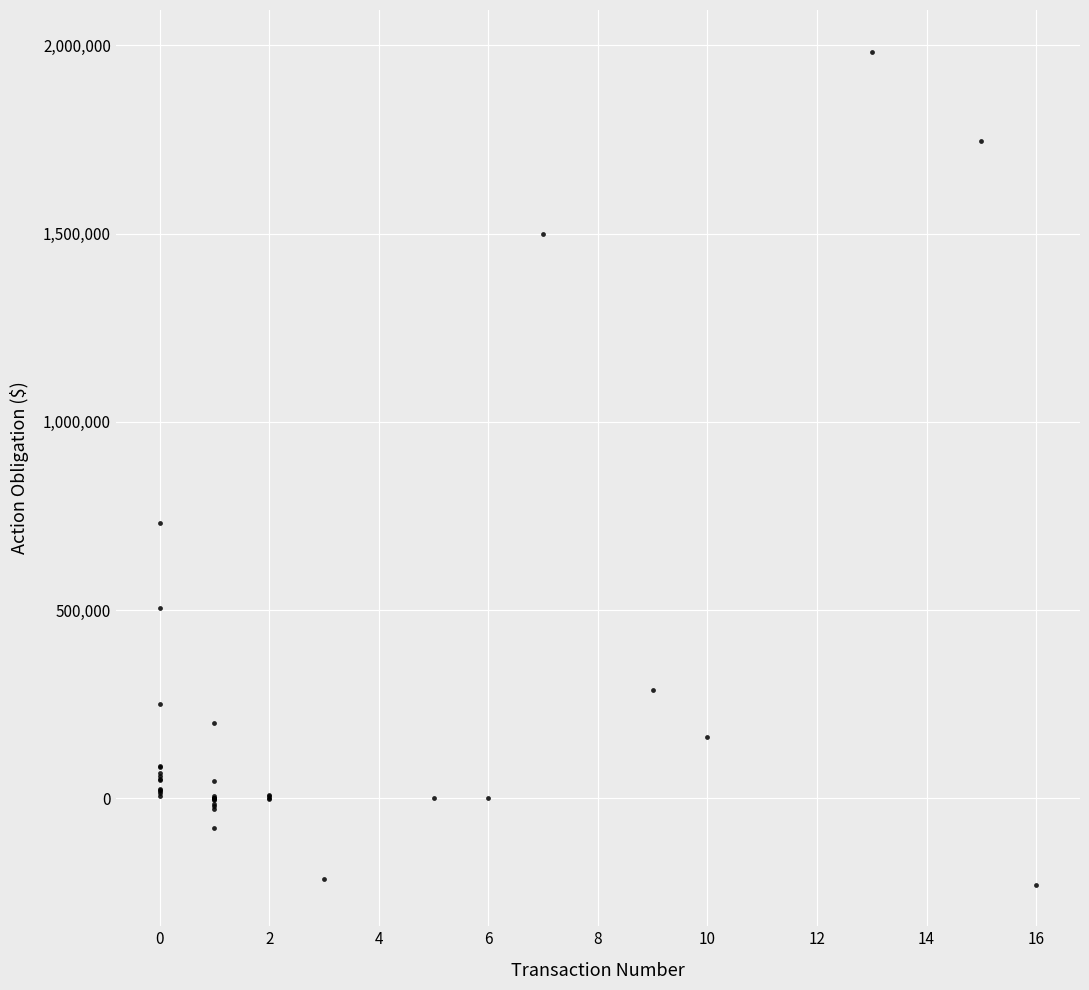

What Y value in the scatter plot is closest to 876920?

730037.9